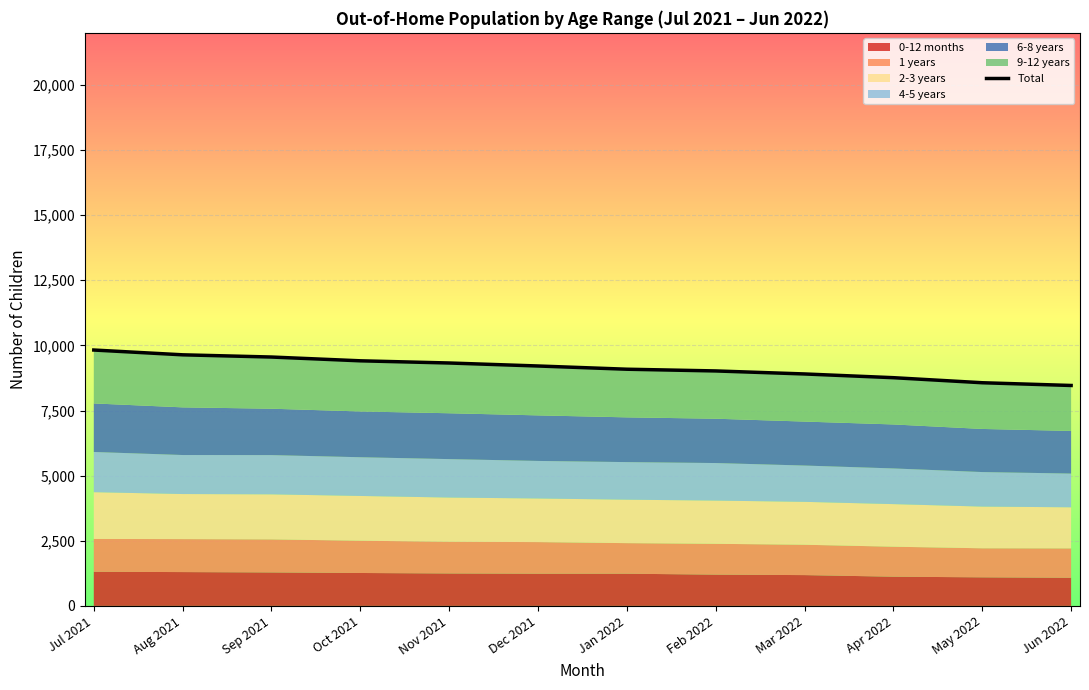

Where is the data nearest to the value 9142?

Jan 2022